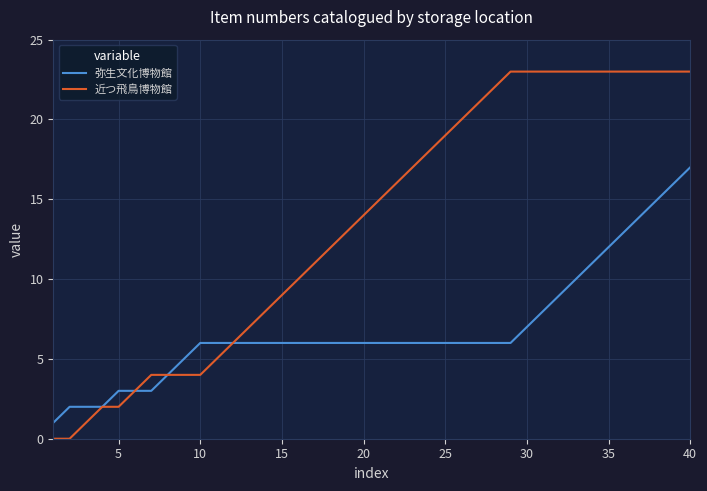

List the series in order of their peak value, lowest first.

弥生文化博物館, 近つ飛鳥博物館